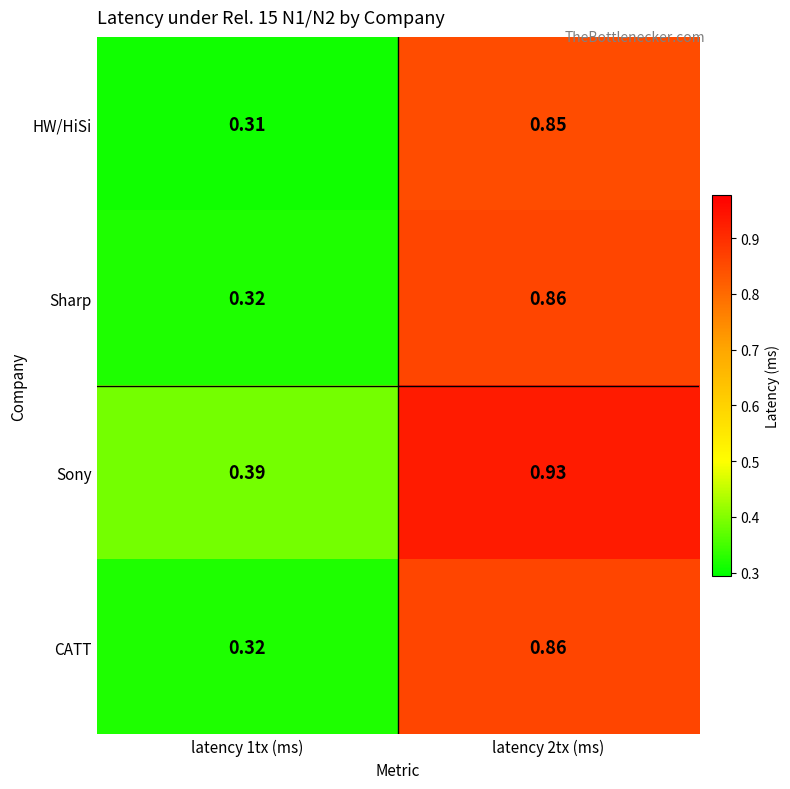

Which series has the largest total across all categories?

Sony